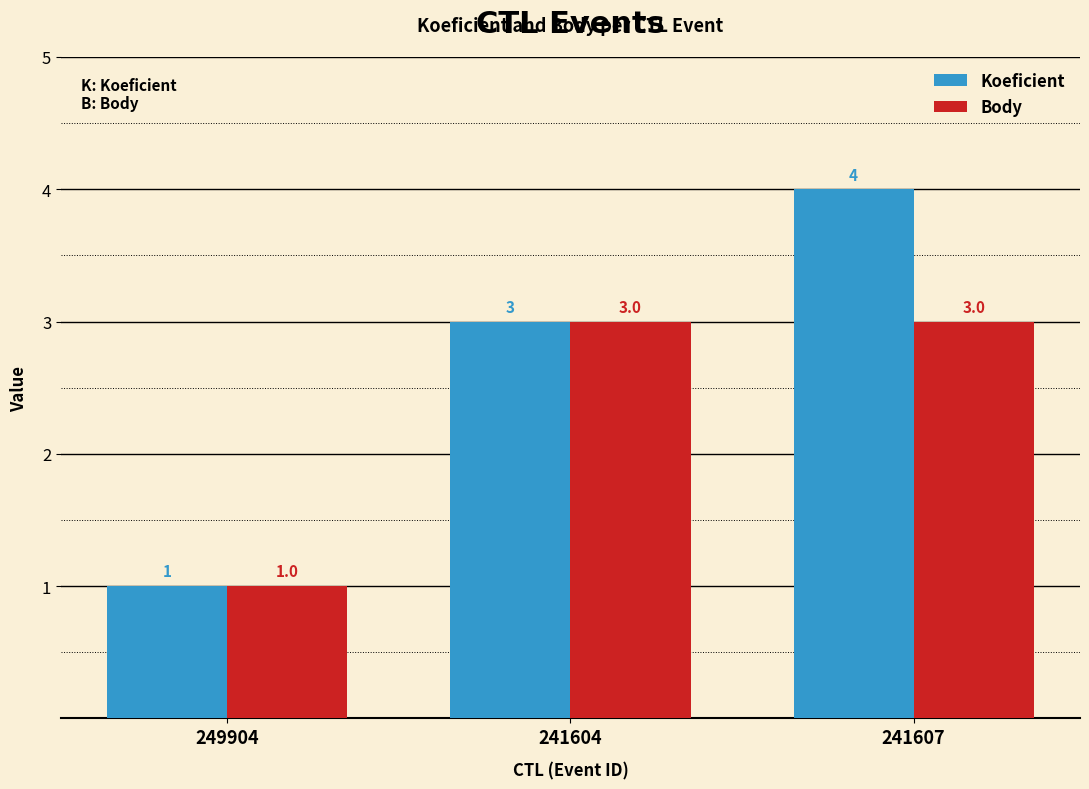

The value of Body at 249904 is 1. True or false?

True